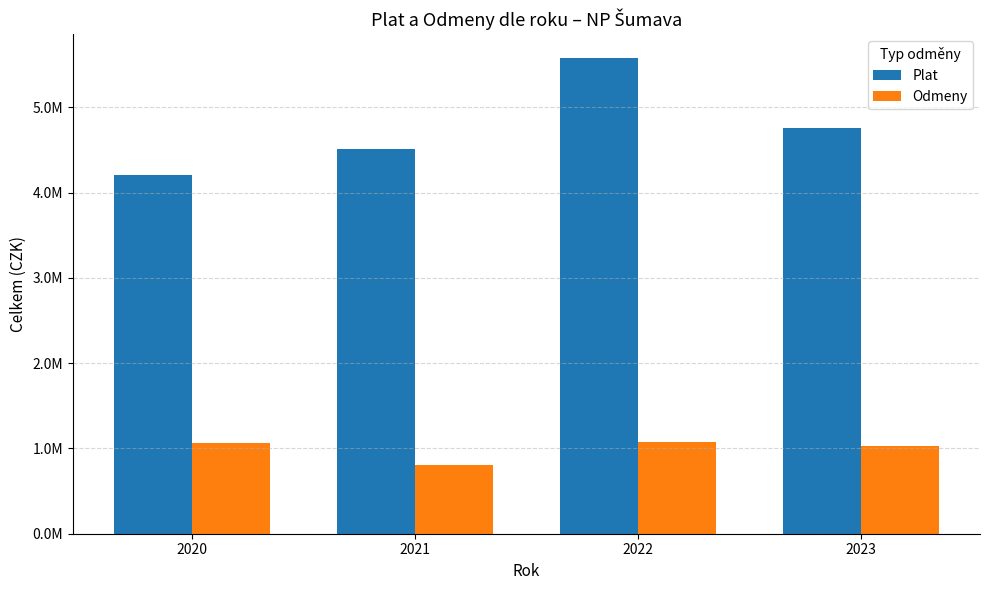

Reading left to right, transcribe all the data shown in this chart.

Plat: 4207733	4517232	5578712	4753122
Odmeny: 1064510	801710	1072540	1025710